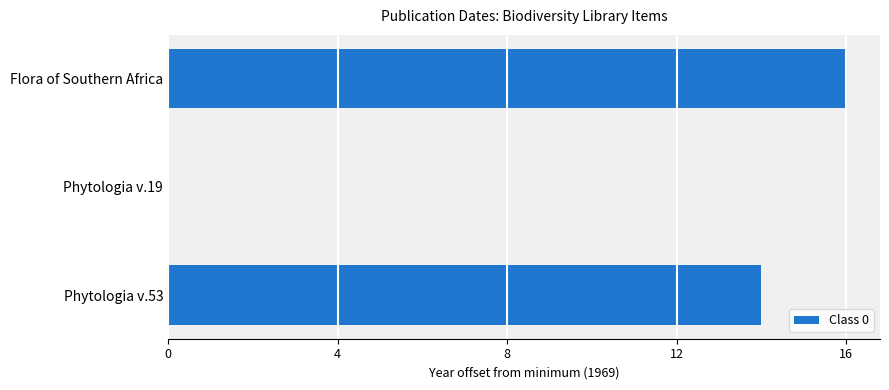

What is the maximum value shown in the chart?

16